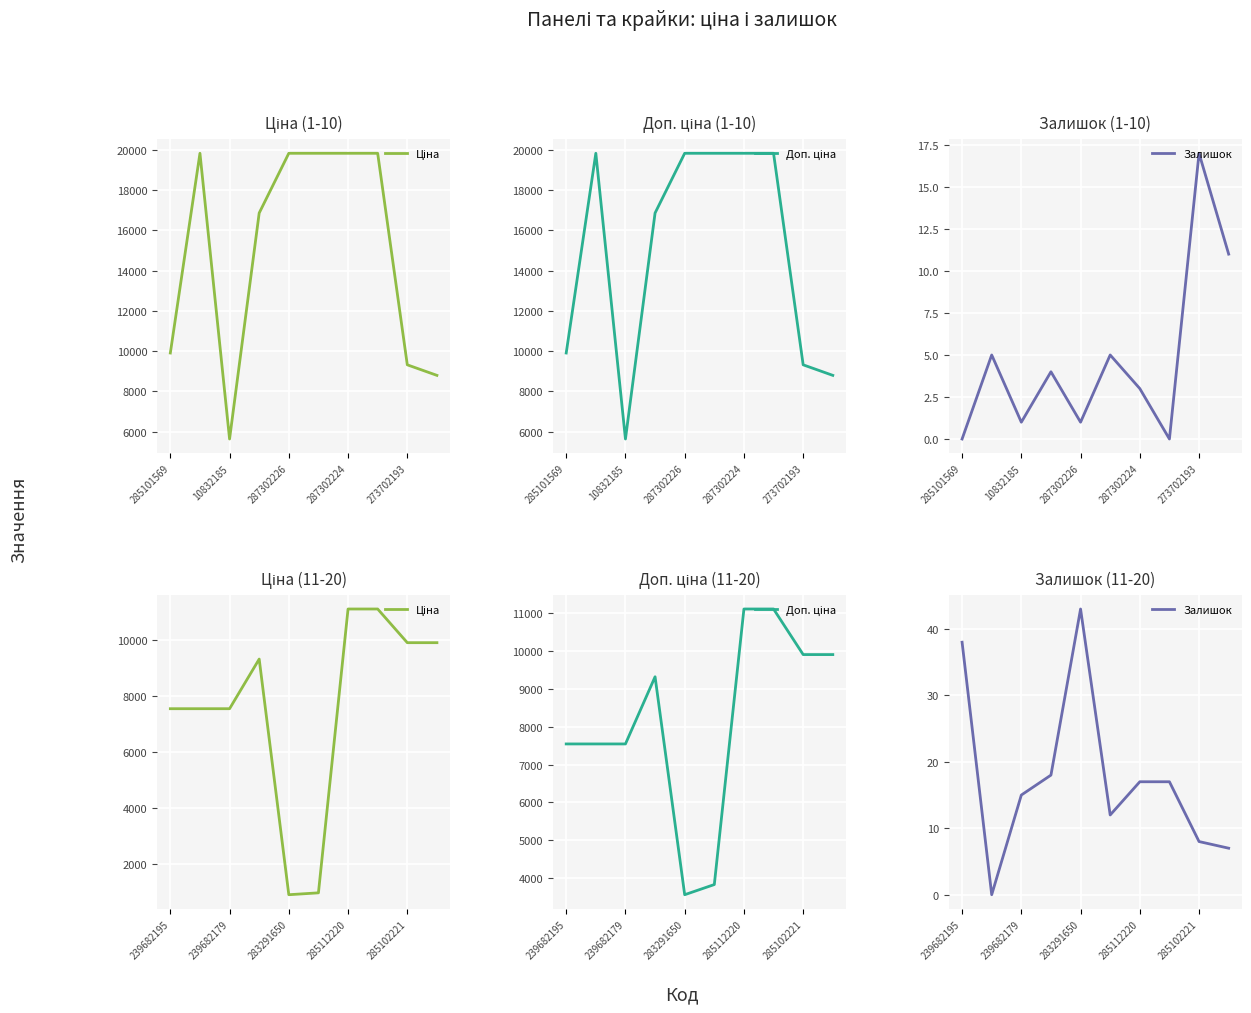

True or false: Залишок and Ціна cross at least once.

False